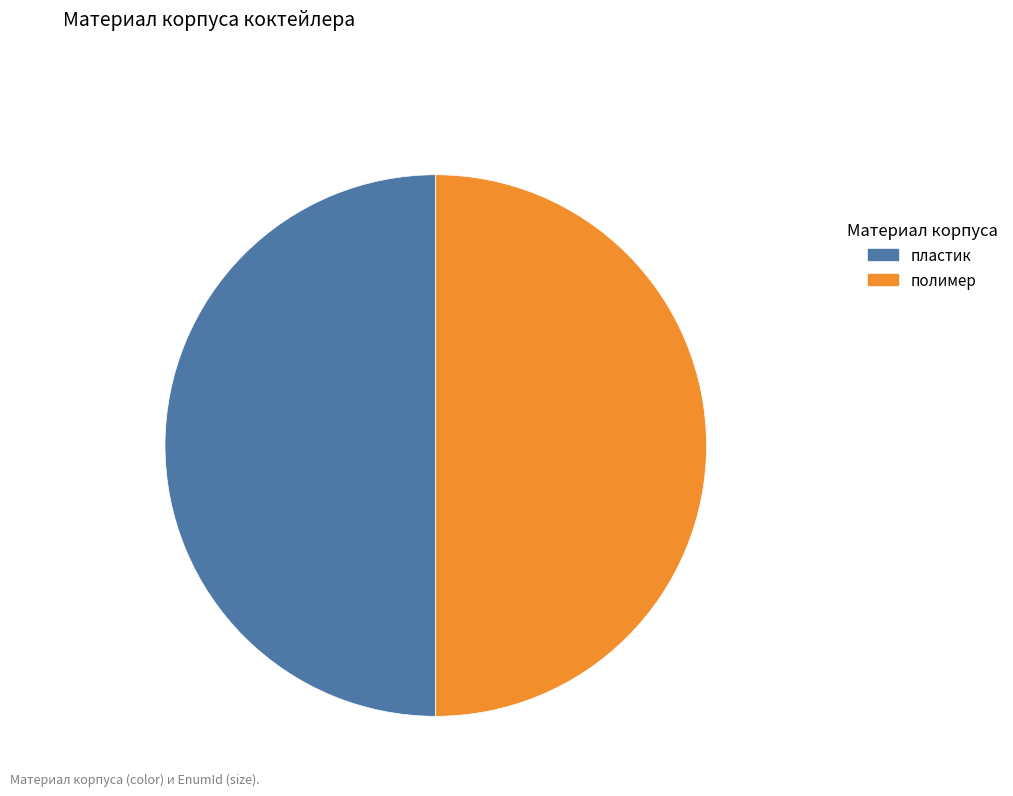

Do пластик and полимер together represent more than half of the pie?

Yes